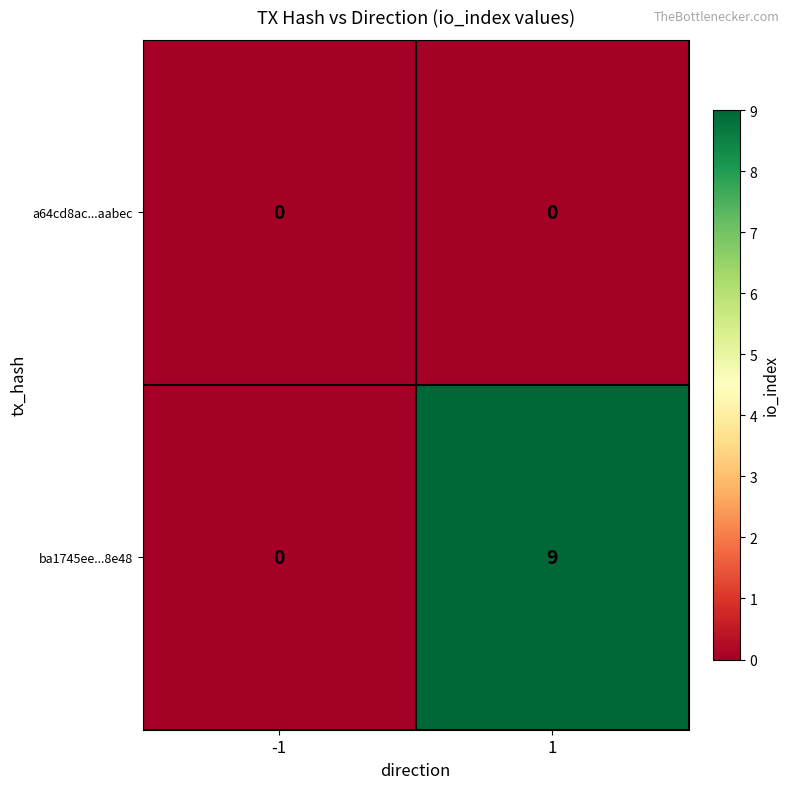

Rank the categories by ba1745ee...8e48 value from lowest to highest.

-1, 1